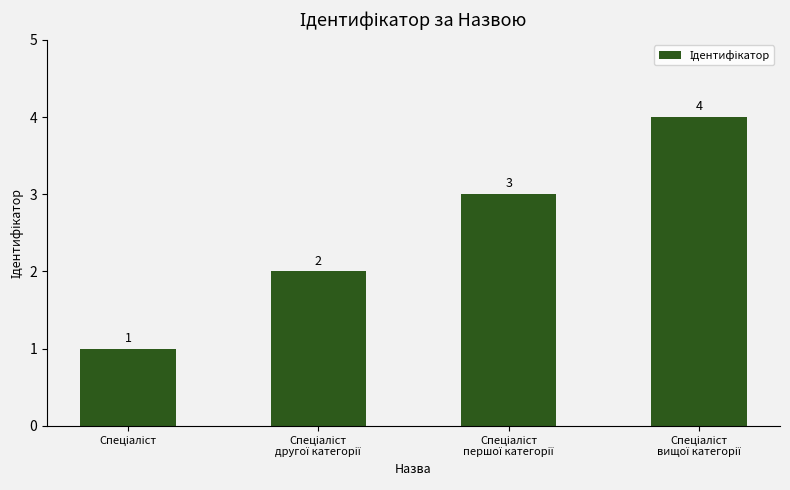

What is the minimum value shown in the chart?

1